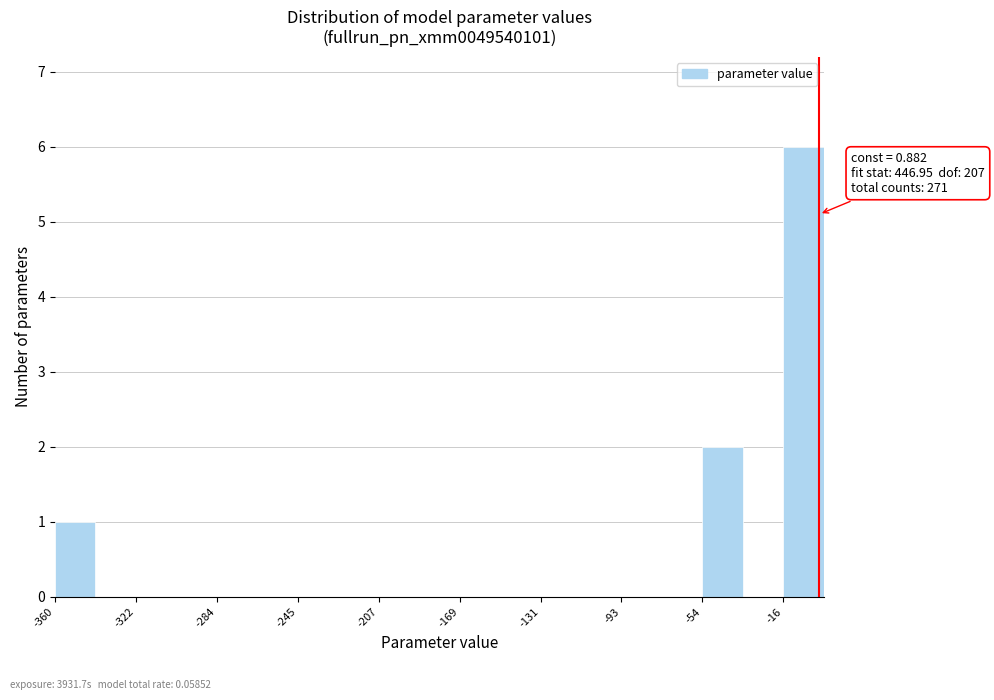

Read against the x-axis, roughly where is the centre of the tallest bar?

-5